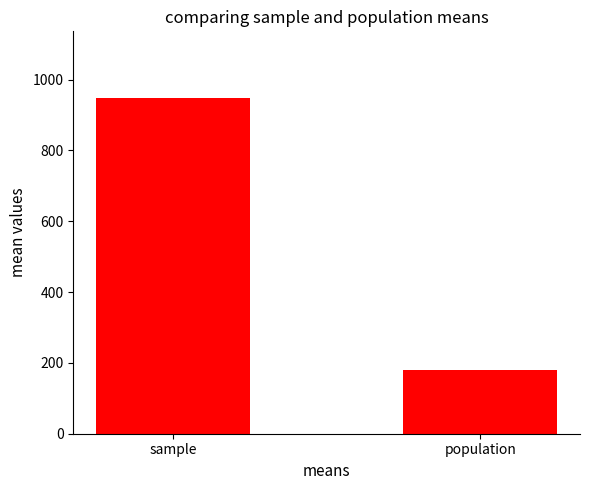

What is the average value?

564